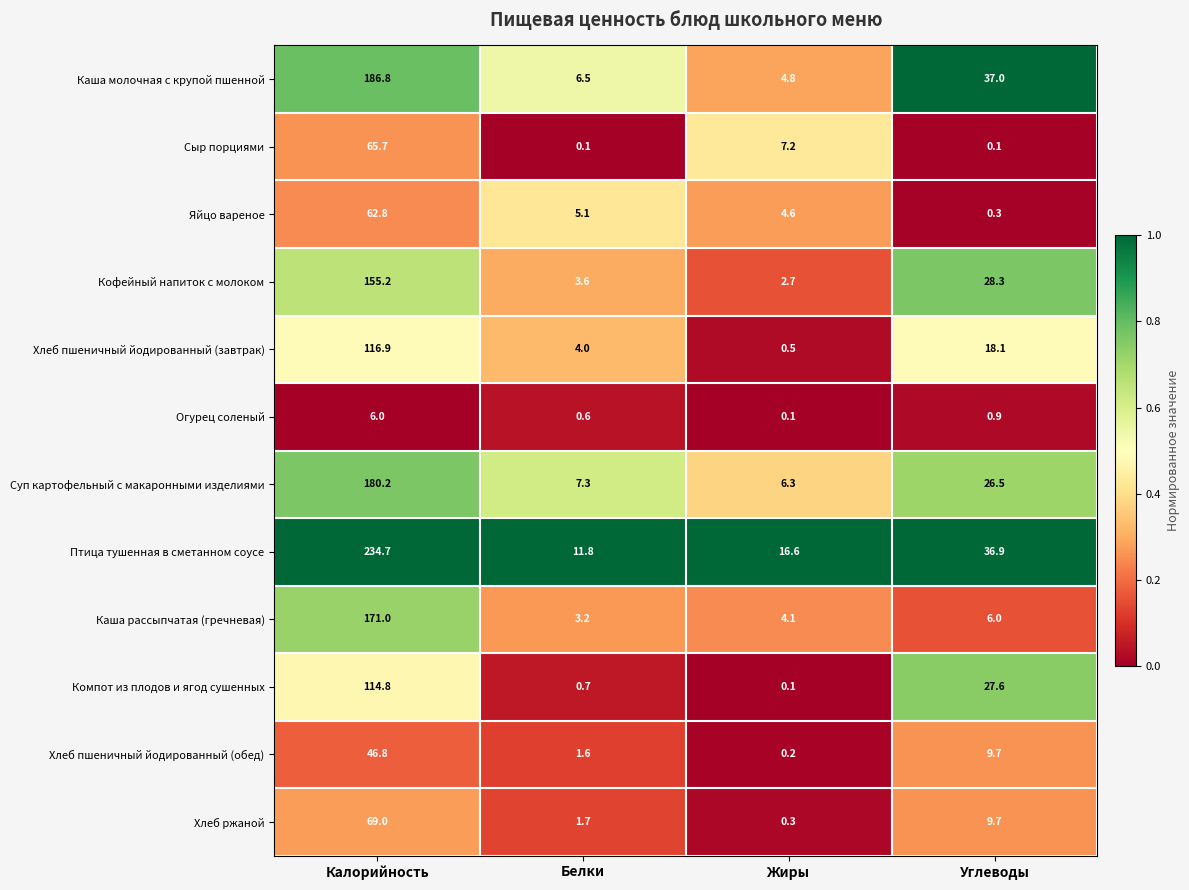

What is the maximum value shown in the chart?

234.7